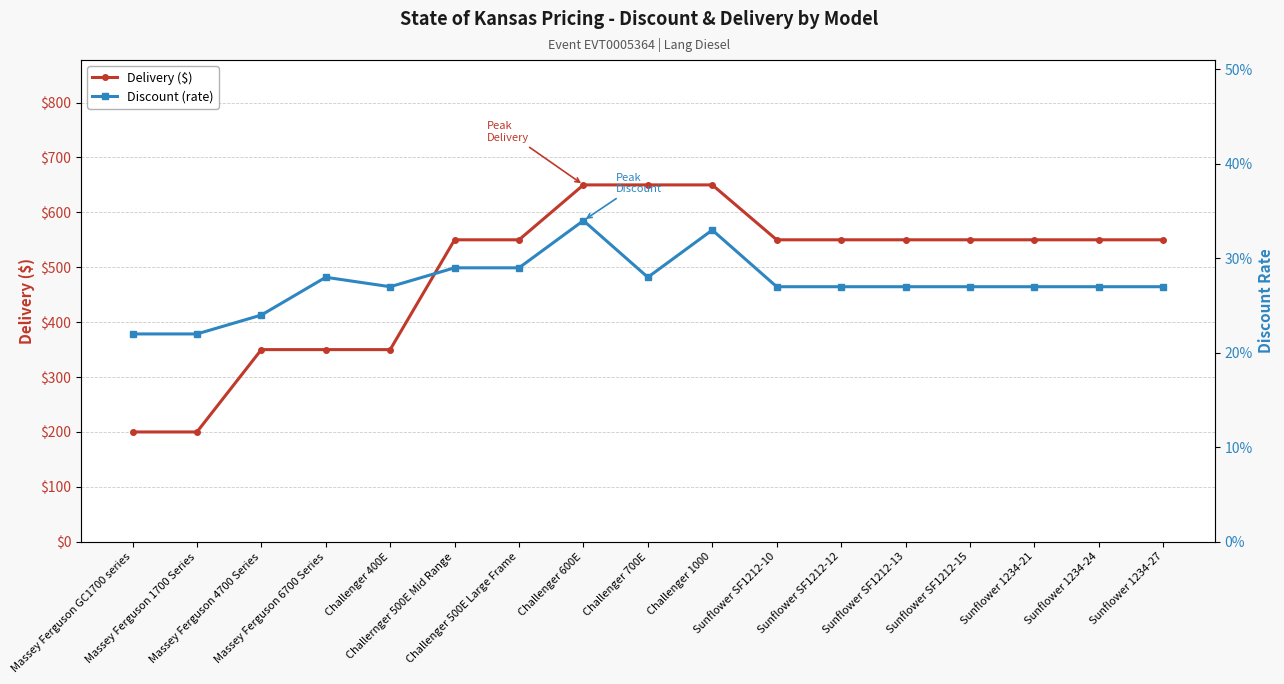

What is the difference between the maximum and second lowest values in the Discount (rate) series?

0.1